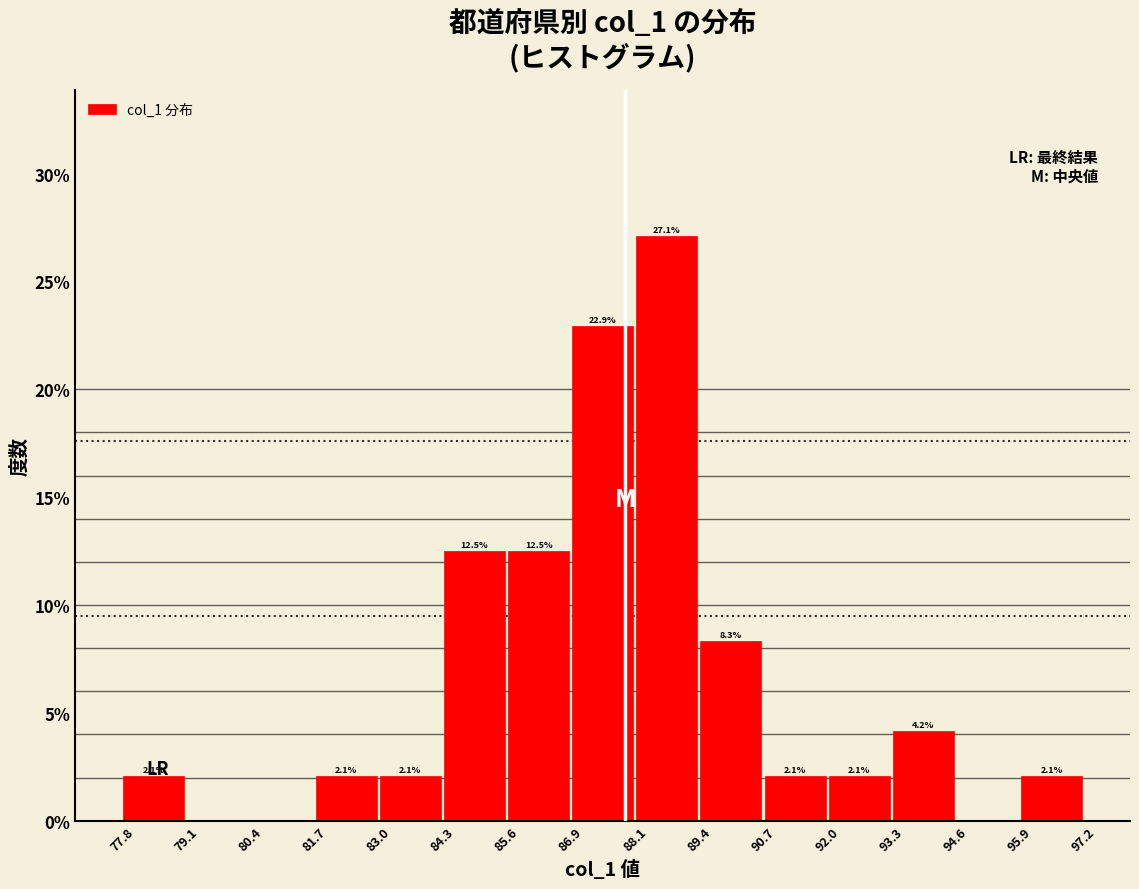

Over which range of the x-axis is the bar tallest?

88.1 to 89.4